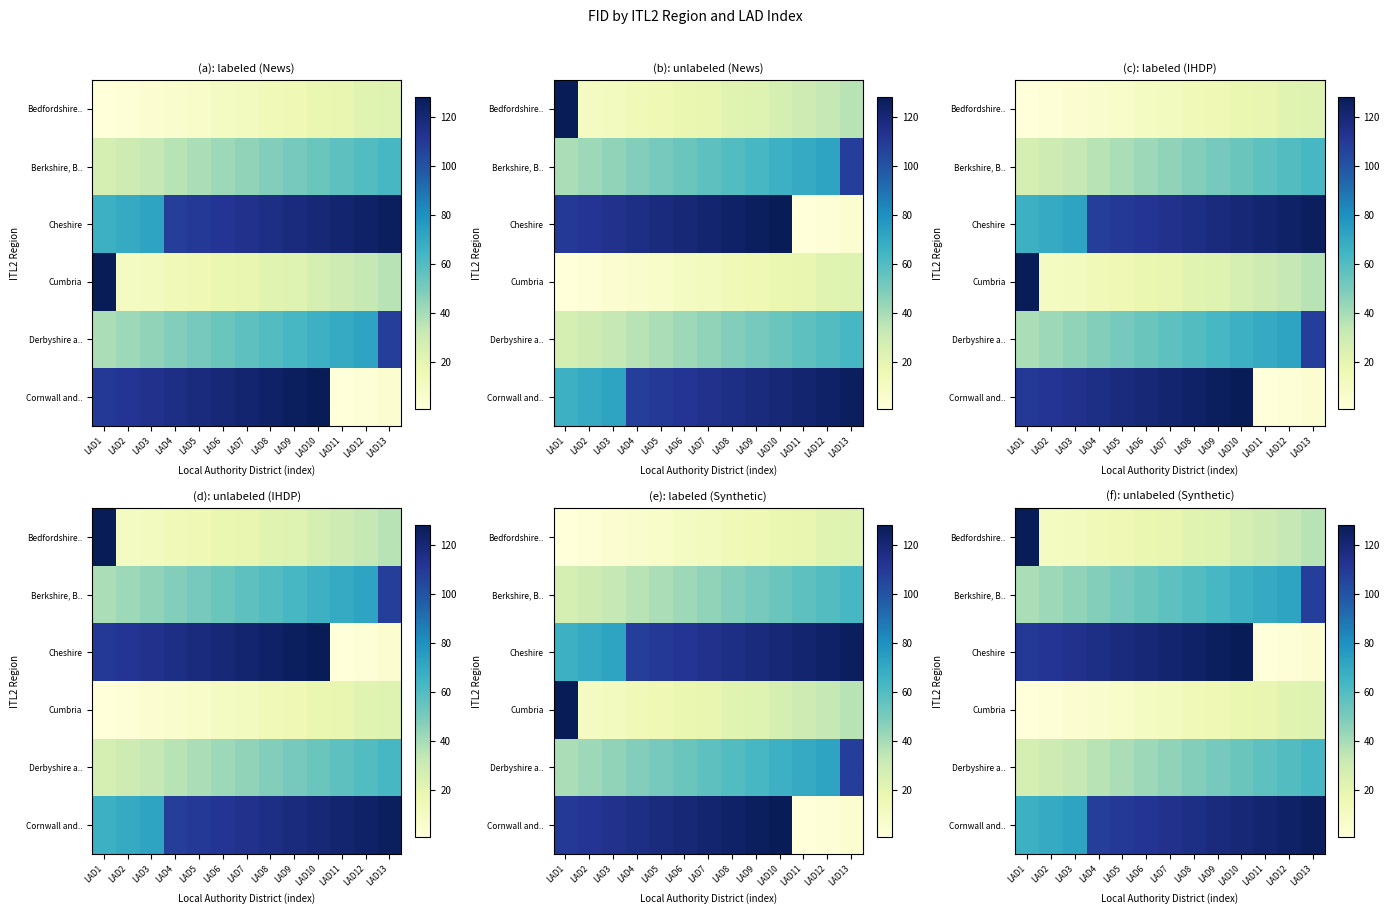

At LAD11, list the series in order from smallest to largest.

Cheshire, Cumbria, Bedfordshire.., Derbyshire a.., Berkshire, B.., Cornwall and..